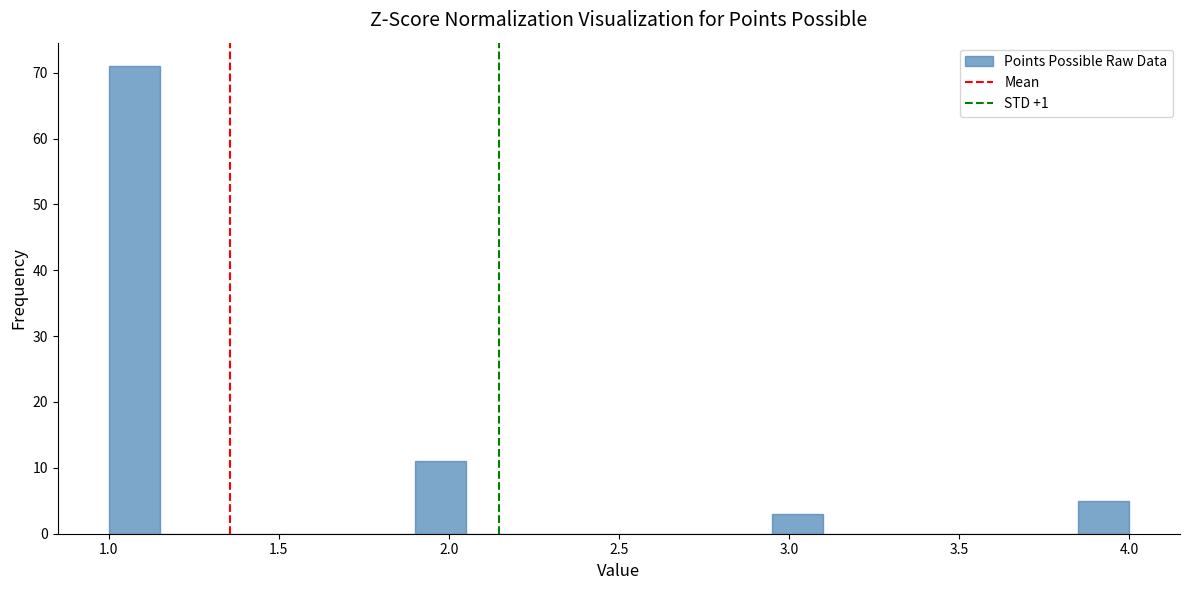

Read against the x-axis, roughly where is the centre of the tallest bar?

1.10